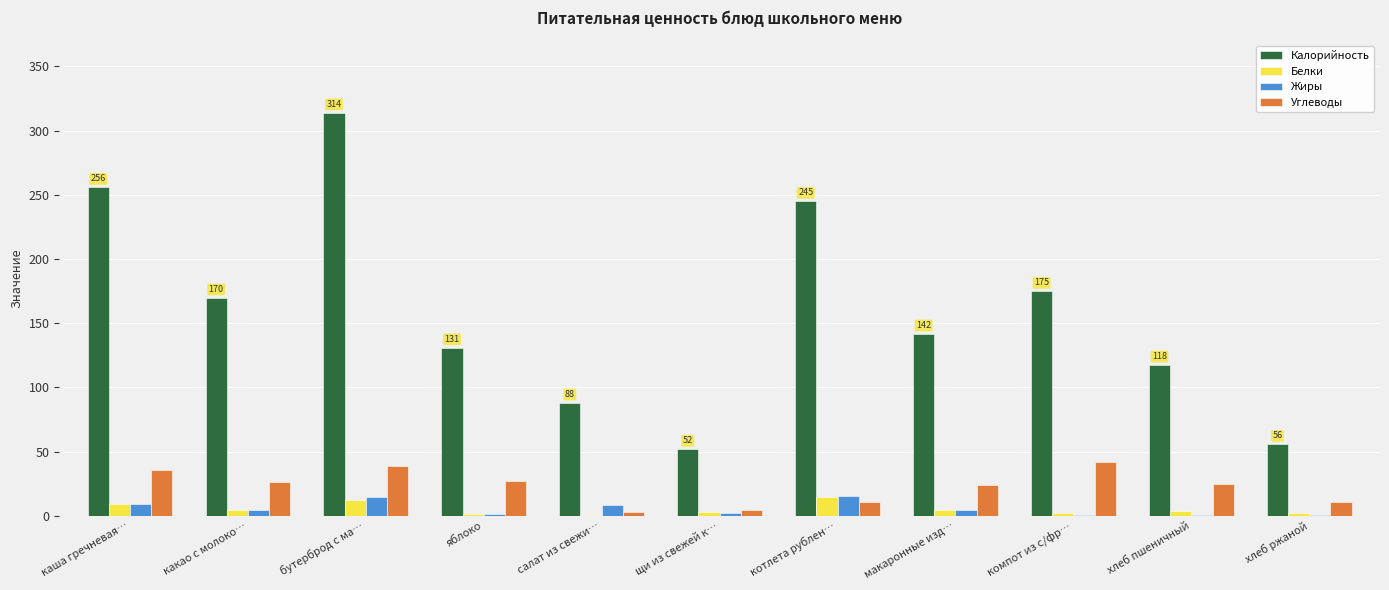

Which label corresponds to the largest value in the chart?

бутерброд с ма…